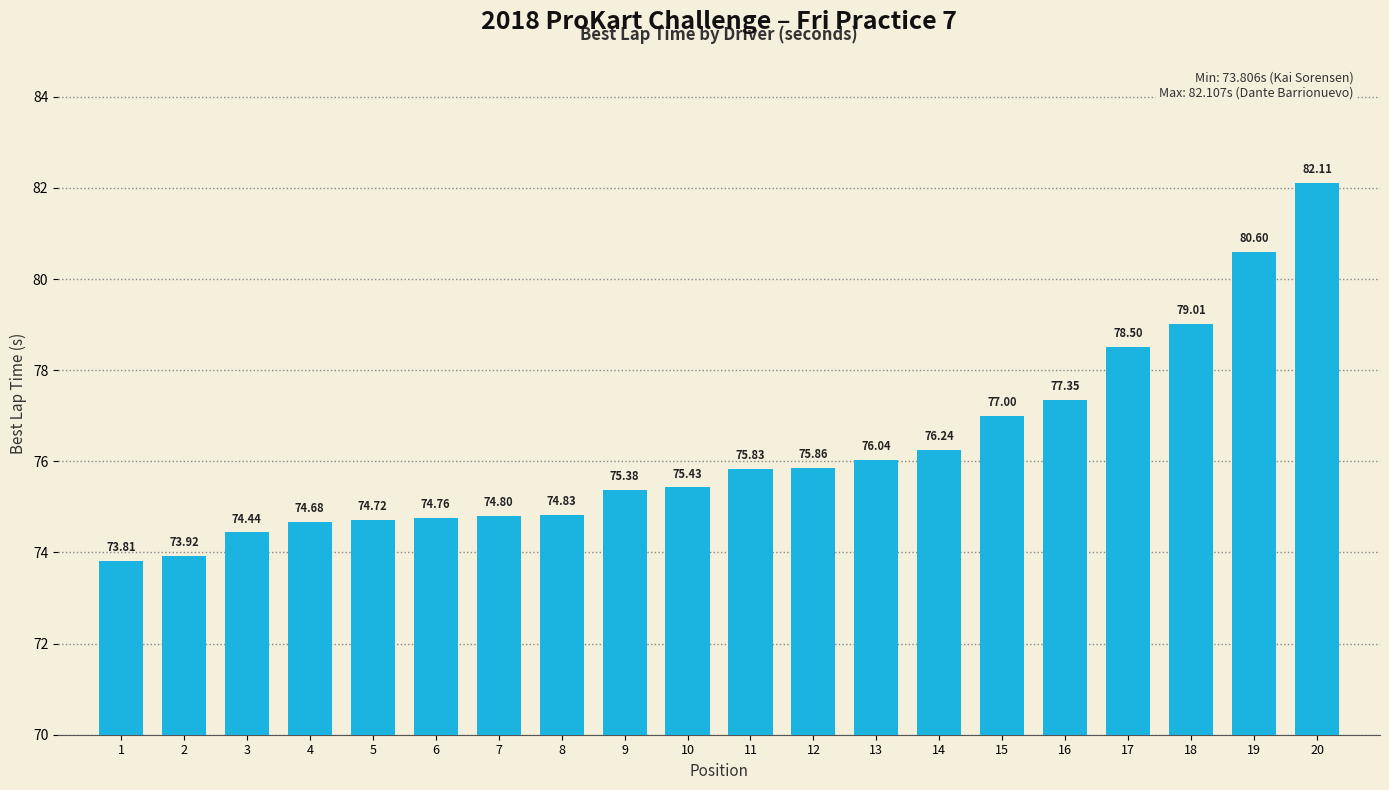

What is the sum of the values at 6 and 4?

149.4